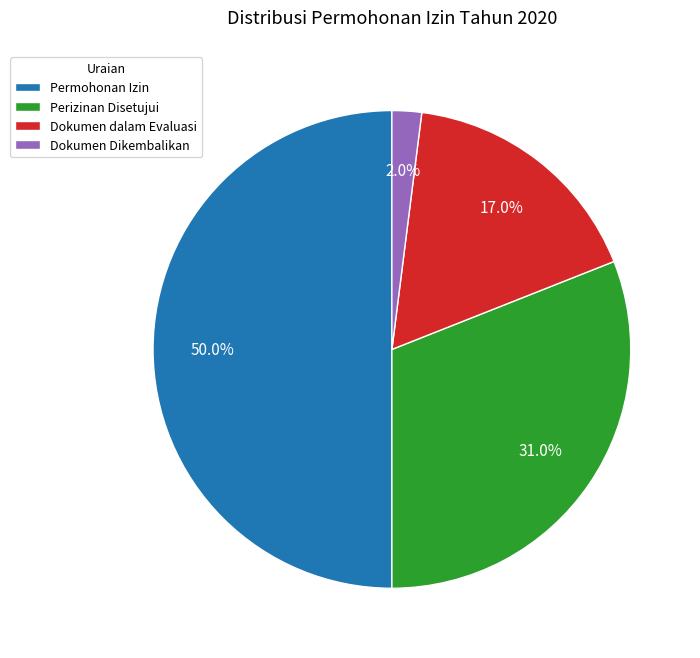

Rank the categories by value from lowest to highest.

Dokumen Dikembalikan, Dokumen dalam Evaluasi, Perizinan Disetujui, Permohonan Izin